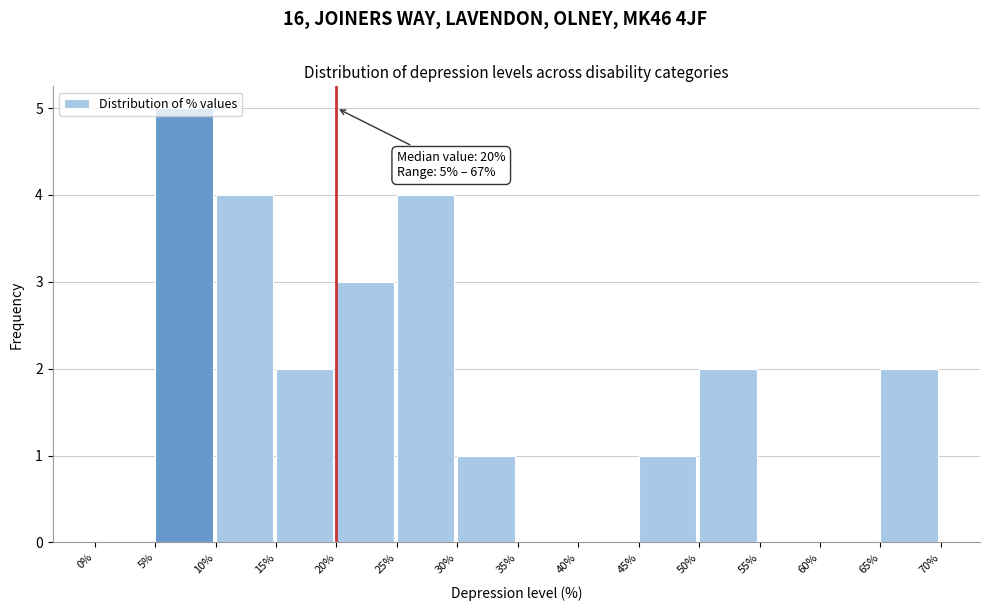

Over which range of the x-axis is the bar tallest?

5% to 10%